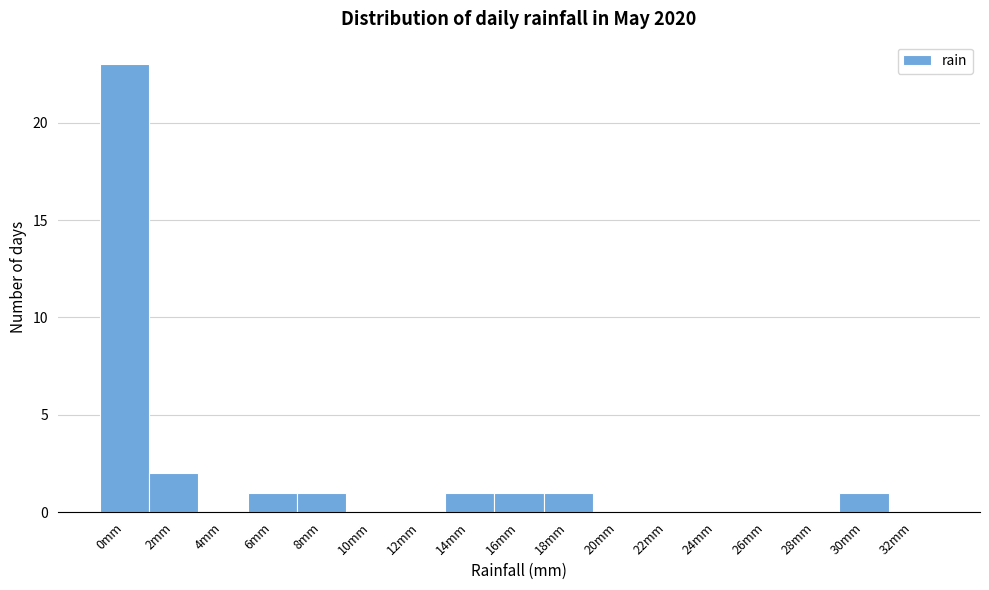

Reading left to right, what are all the values shown in this chart?

0mm=23	2mm=2	4mm=0	6mm=1	8mm=1	10mm=0	12mm=0	14mm=1	16mm=1	18mm=1	20mm=0	22mm=0	24mm=0	26mm=0	28mm=0	30mm=1	32mm=0